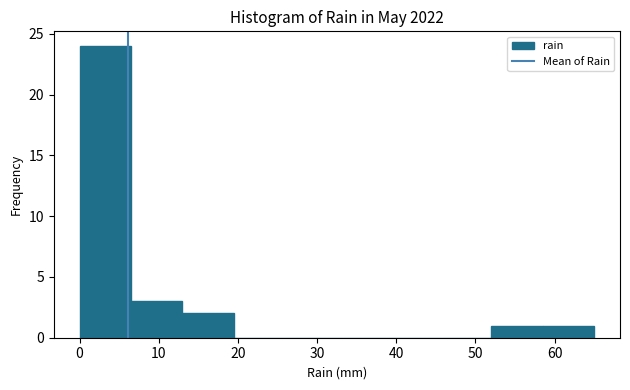

Reading left to right, list every bar in this chart as the range it spans on the x-axis followed by its height. Neither the bar edges nor the heights are printed on the chart, so give them approximately, as read against the axes.

0.0 to 6.5: 24
6.5 to 13.0: 3
13.0 to 19.5: 2
19.5 to 26.0: 0
26.0 to 32.5: 0
32.5 to 39.0: 0
39.0 to 45.5: 0
45.5 to 52.0: 0
52.0 to 58.5: 1
58.5 to 65.0: 1